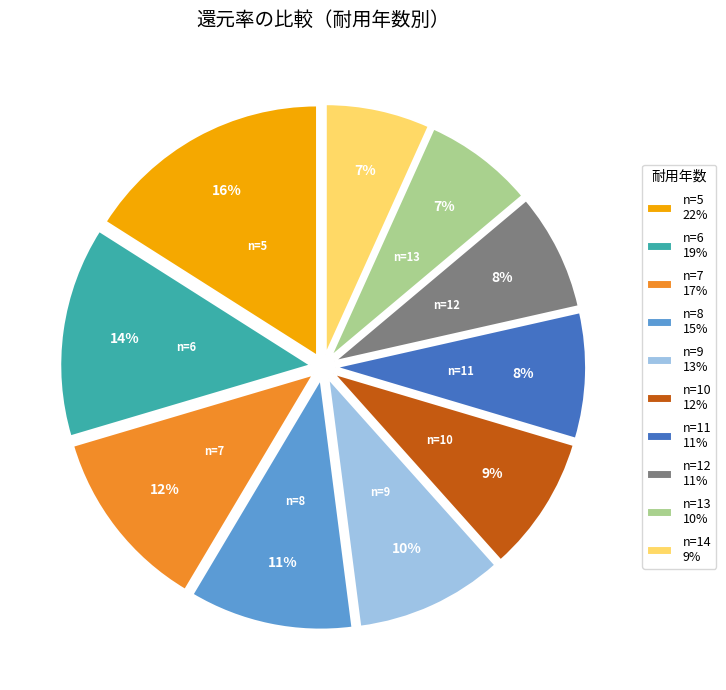

The n=6 slice represents 14% of the pie. True or false?

True